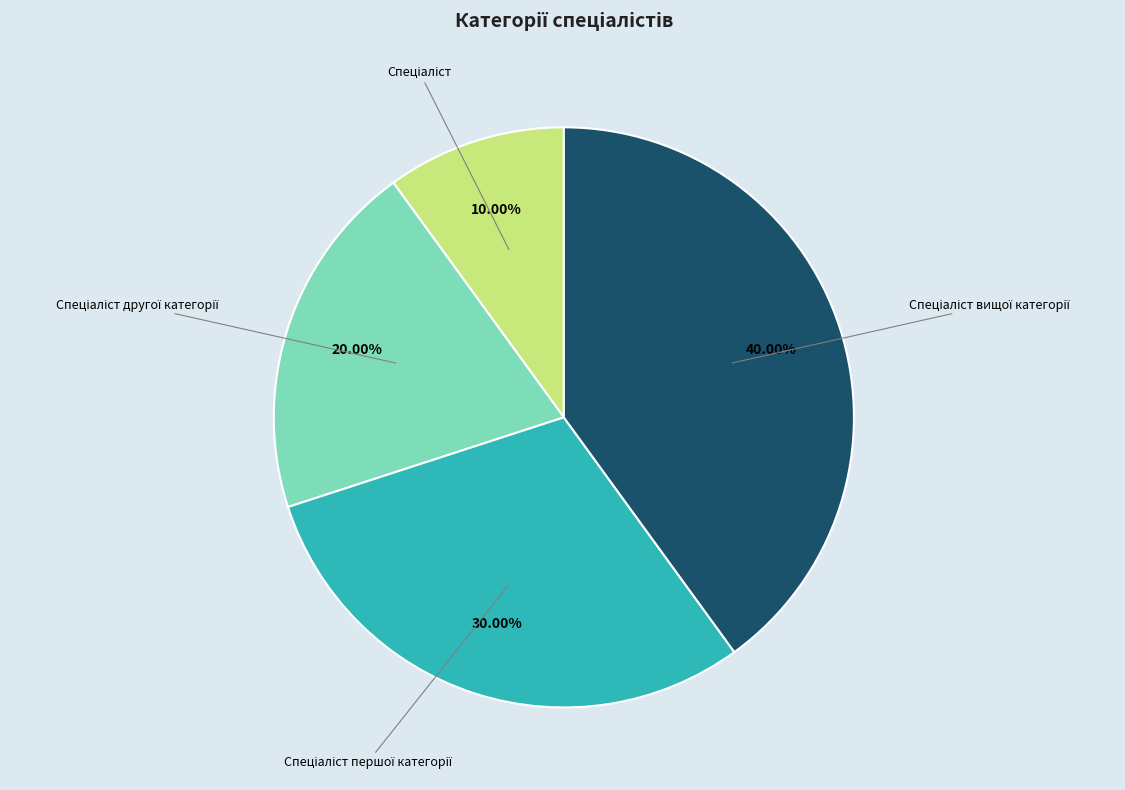

Is there any slice that represents more than half of the pie?

No